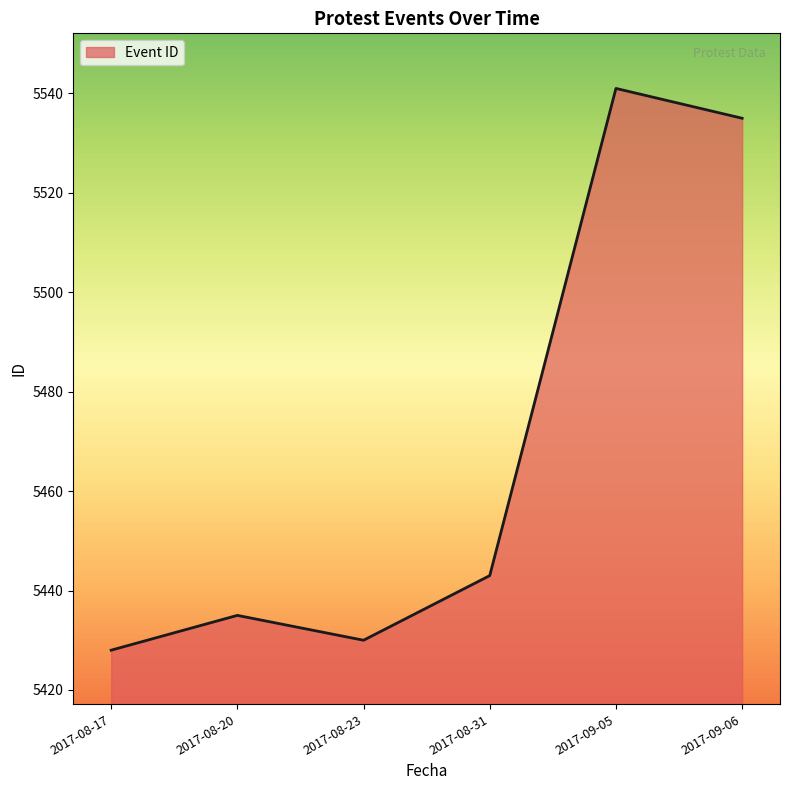

Reading left to right, list all the values displayed in this chart.

2017-08-17=5428	2017-08-20=5435	2017-08-23=5430	2017-08-31=5443	2017-09-05=5541	2017-09-06=5535